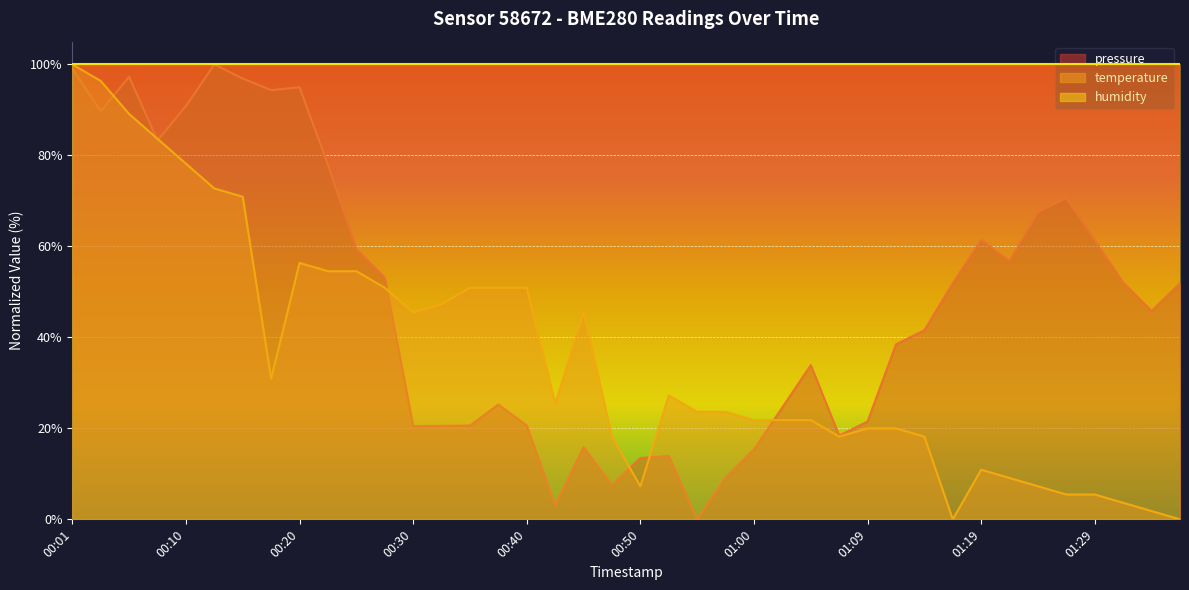

At which category does pressure reach its first local valley?

00:03